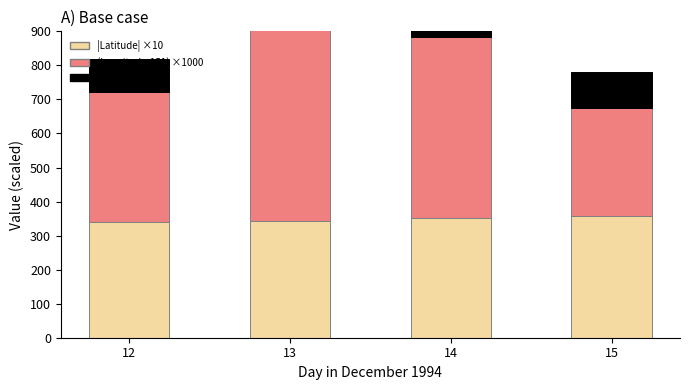

Where is |Latitude| ×10 nearest to the value 348?

14